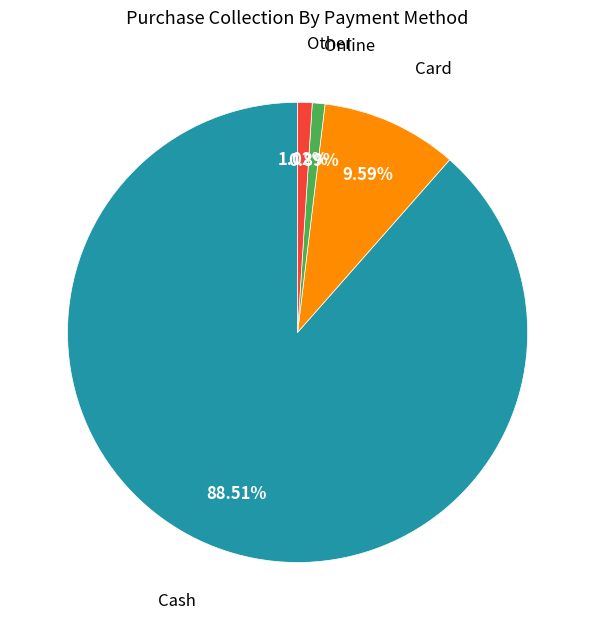

What is the majority slice?

Cash